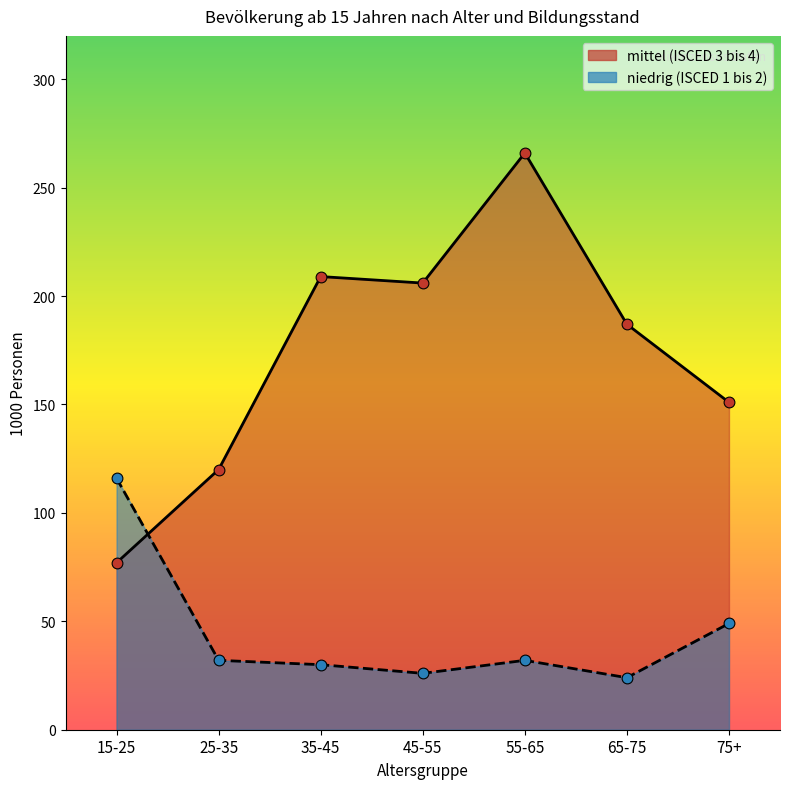

Which series contains the highest Y value?

mittel (ISCED 3 bis 4)